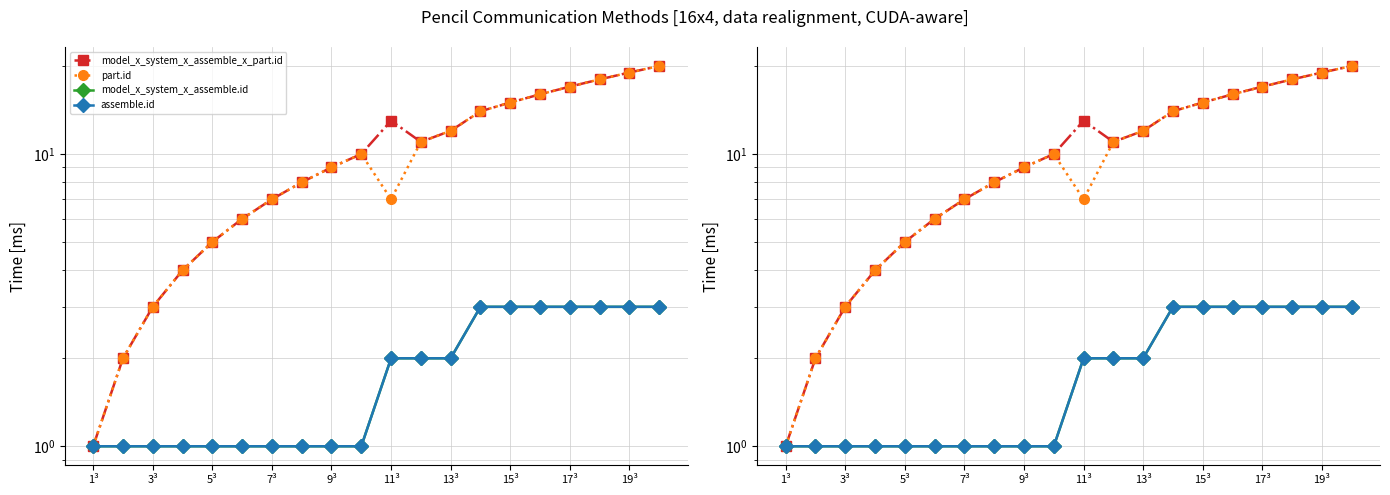

True or false: model_x_system_x_assemble_x_part.id has a value of 2 at 5³.

False